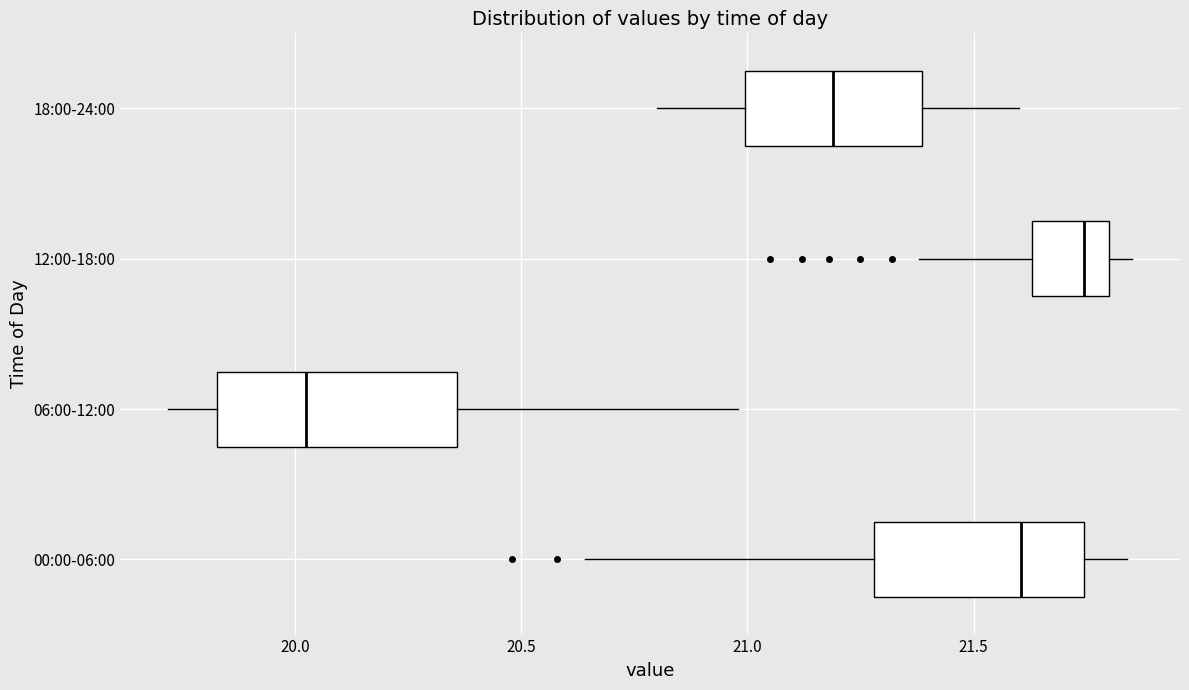

Reading bottom to top, transcribe this box plot: for each box, give where its median line is, the range the box spans, and where its two whiskers end, as read against the x-axis. The values are not printed on the chart, so give them approximately, as read against the axis.

00:00-06:00: median 21.60, box 21.30 to 21.75, whiskers 20.65 to 21.85
06:00-12:00: median 20.05, box 19.85 to 20.35, whiskers 19.70 to 21.00
12:00-18:00: median 21.75, box 21.65 to 21.80, whiskers 21.40 to 21.85
18:00-24:00: median 21.20, box 21.00 to 21.40, whiskers 20.80 to 21.60